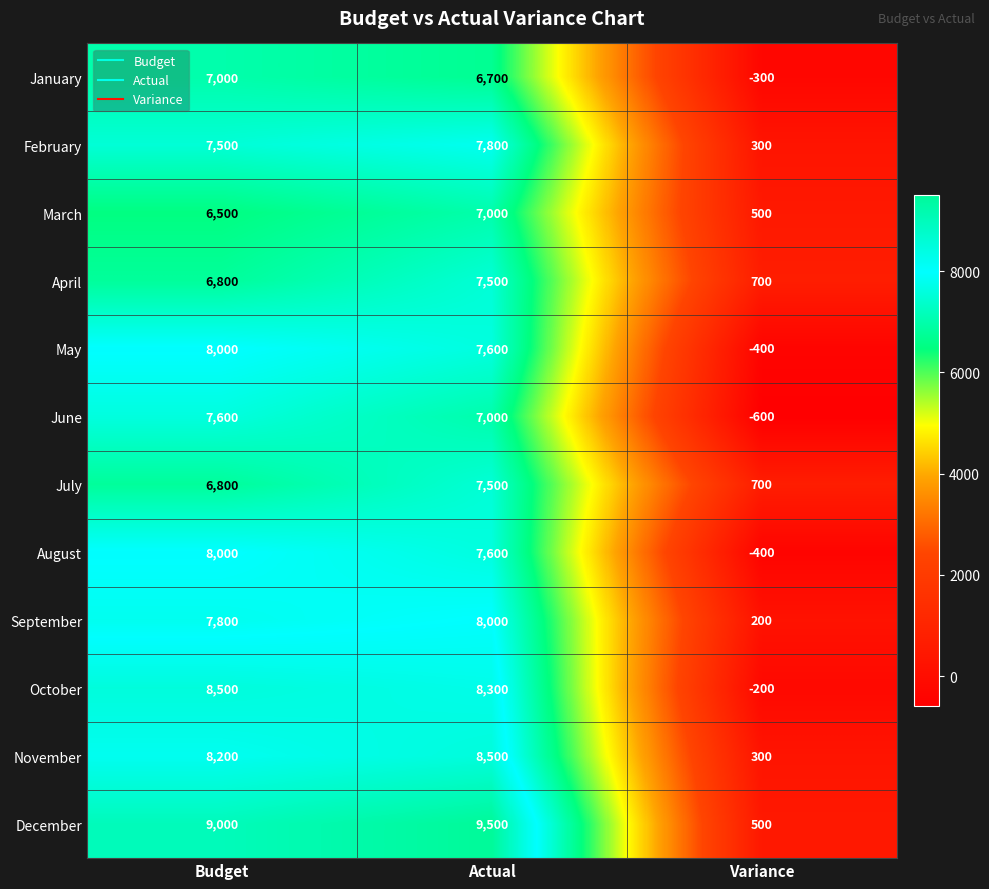

What is the approximate value of May at Budget?

8000